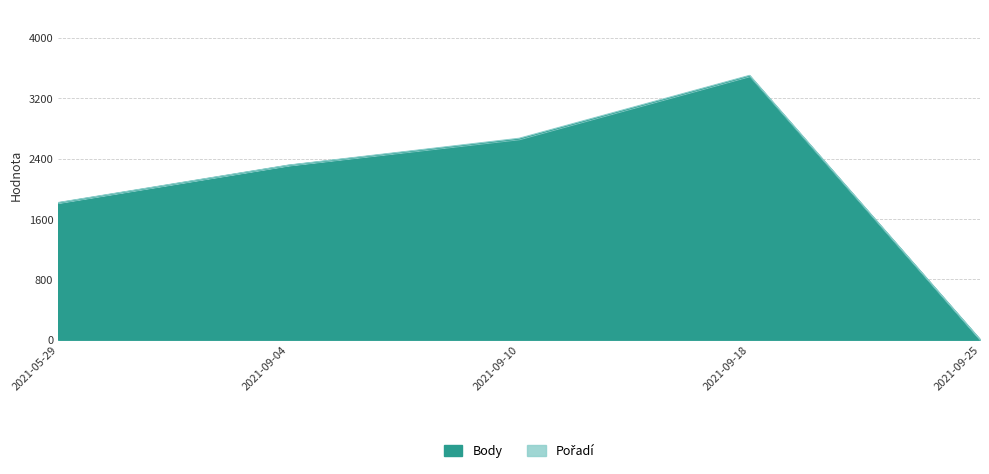

Count the number of categories in the chart.

5